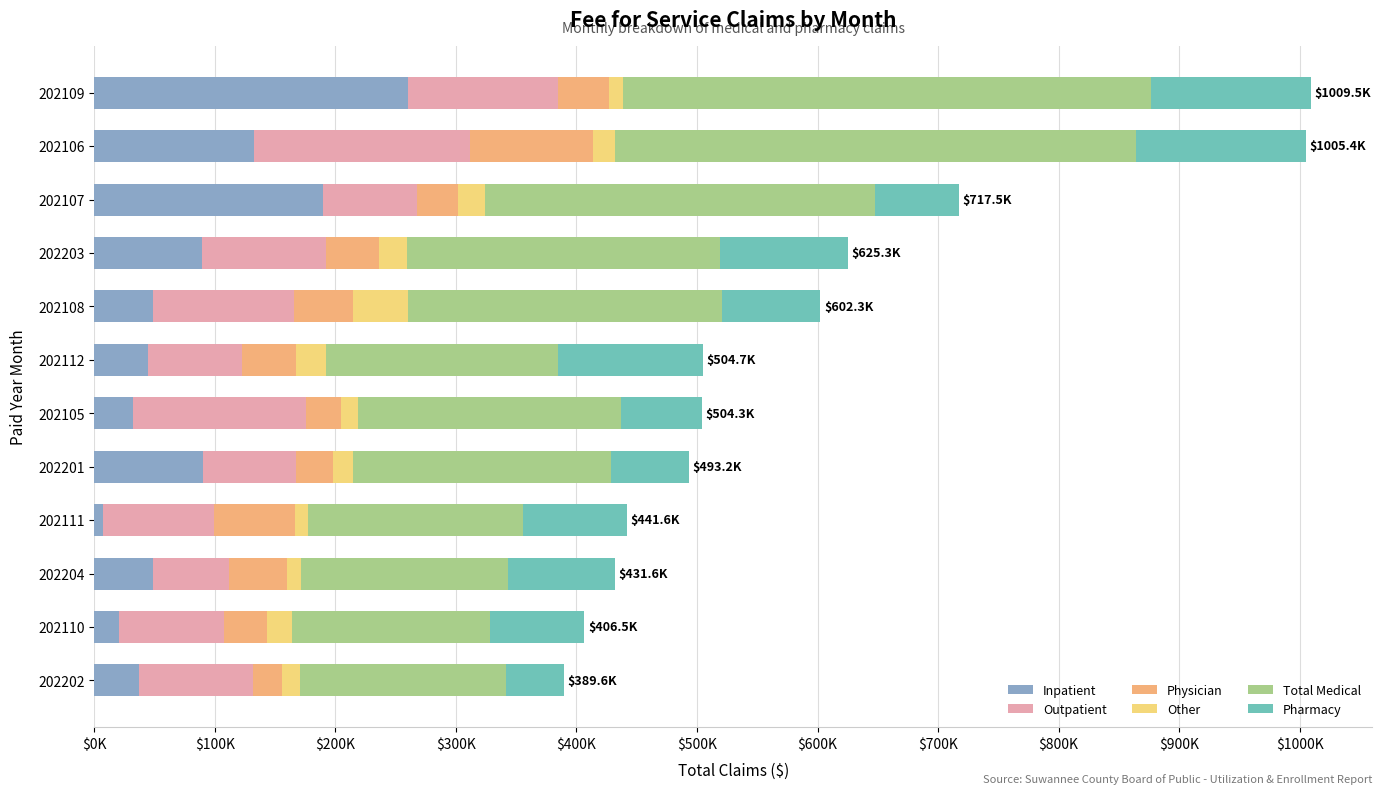

Reading left to right, transcribe all the data shown in this chart.

Inpatient: 37385.6	20278.7	48349.3	6814.2	90188.1	32027.6	44183.3	49022.3	89451.1	189876.7	132780.8	260247.1
Outpatient: 94286.4	87709.9	63761.3	92218.6	77100.2	143439.1	77986.8	117030.5	102893.2	77970.6	179106.0	124242.4
Physician: 24391.6	35619.8	47537.7	67681.2	30382.5	29181.2	44990.5	48940.6	43724.7	33867.6	101620.0	42441.3
Other: 14668.6	20330.7	11998.8	10935.8	16683.1	13771.2	25076.0	45224.6	23513.2	22060.0	18711.9	11576.1
Total Medical: 170732.2	163939.0	171647.2	177649.9	214353.9	218419.1	192236.6	260218.0	259582.2	323774.9	432218.6	438506.8
Pharmacy: 48142.9	78642.7	88284.4	86291.7	64520.5	67455.3	120259.1	81872.1	106119.2	69973.9	141007.0	132504.9